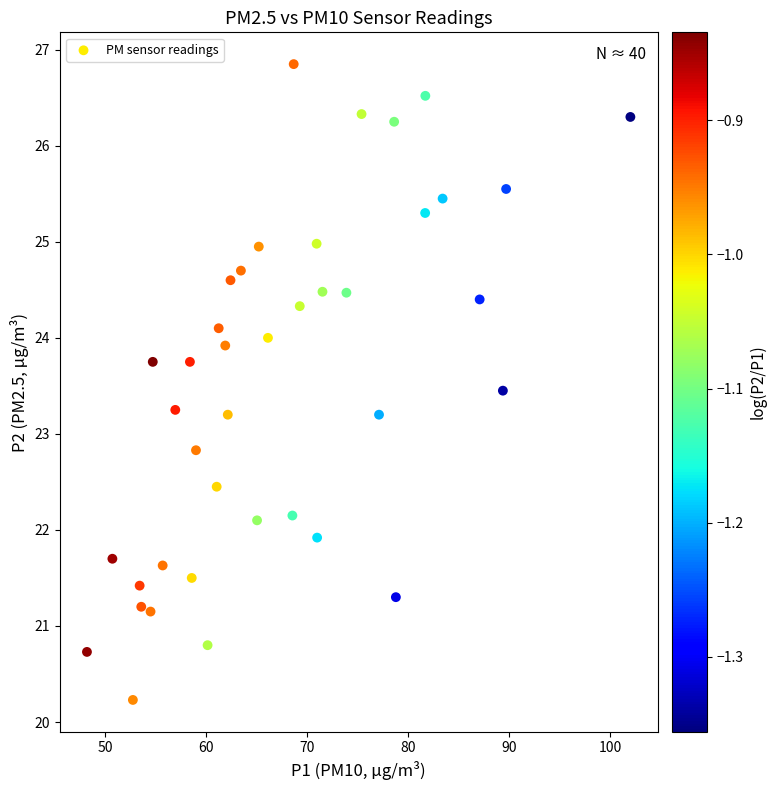

What is the range of Y values (max minus min)?

6.6